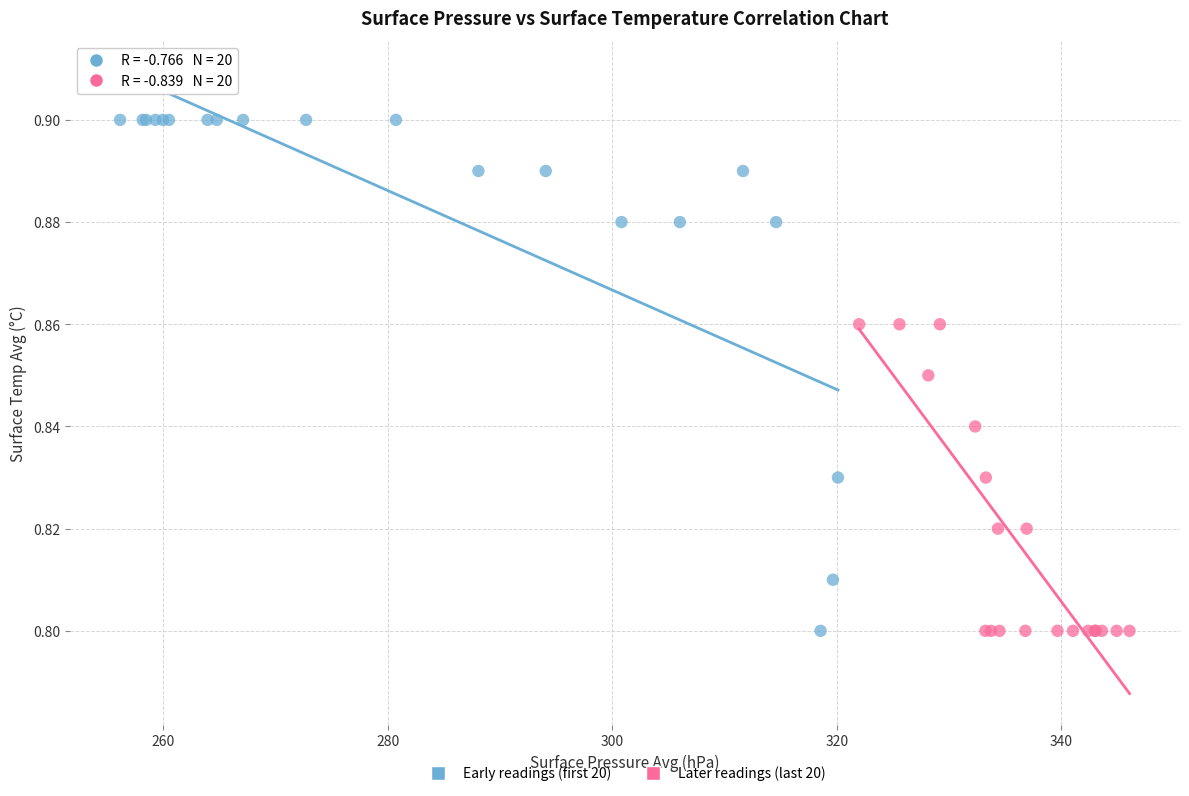

Which series reaches the maximum Y coordinate?

Early readings (first 20)